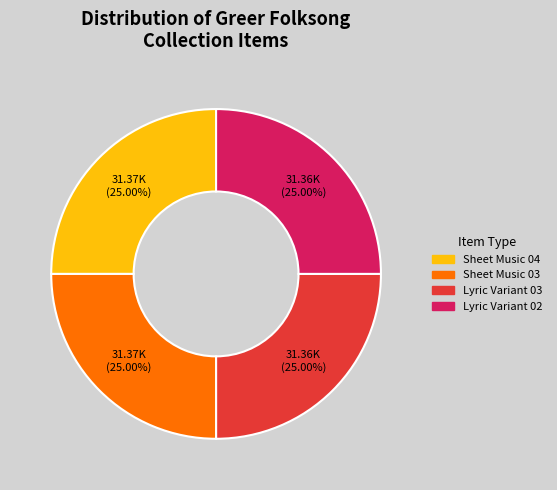

To the nearest percent, what is the combined percentage of Lyric Variant 02 and Sheet Music 03?

50%